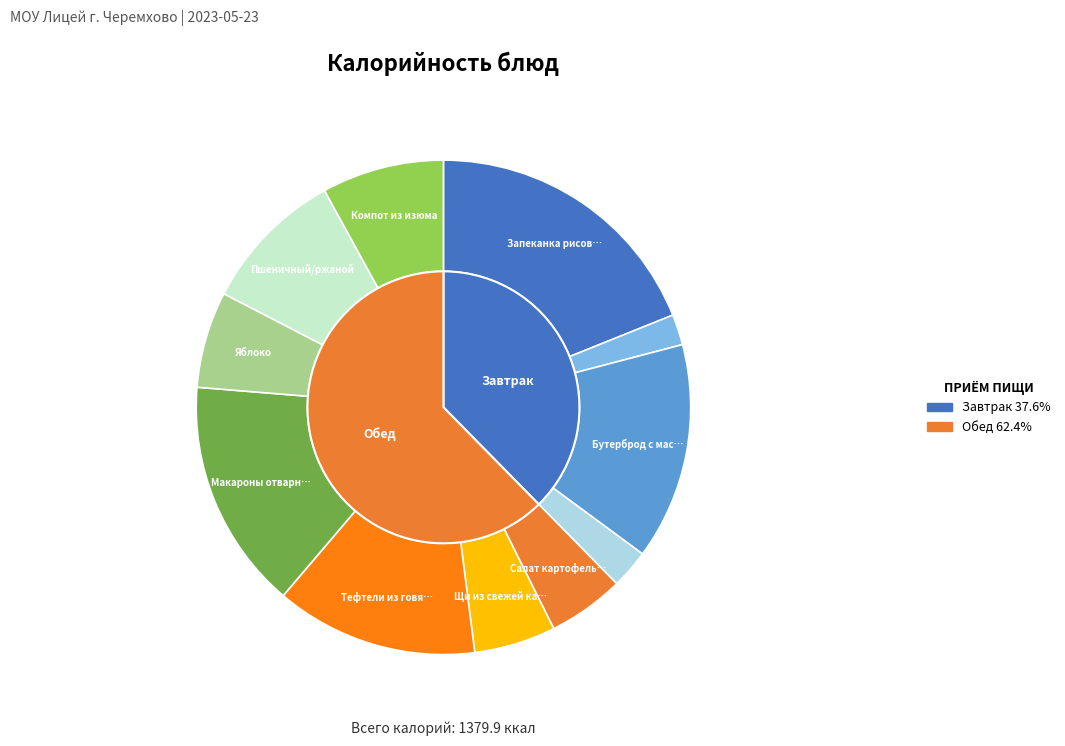

What is the ratio of the value at Макароны отварные to the value at Запеканка рисовая с творогом?

0.8